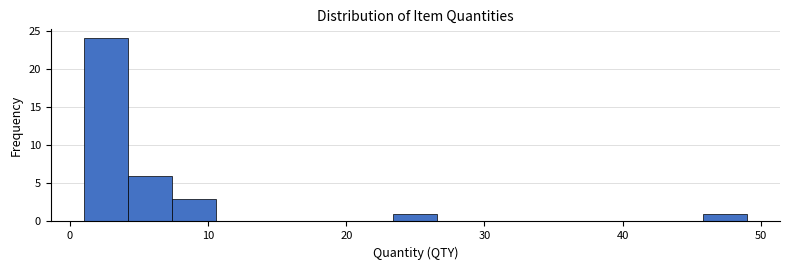

Around what value on the x-axis is the tallest bar? Give the approximate position of its centre, as read against the axis.

3